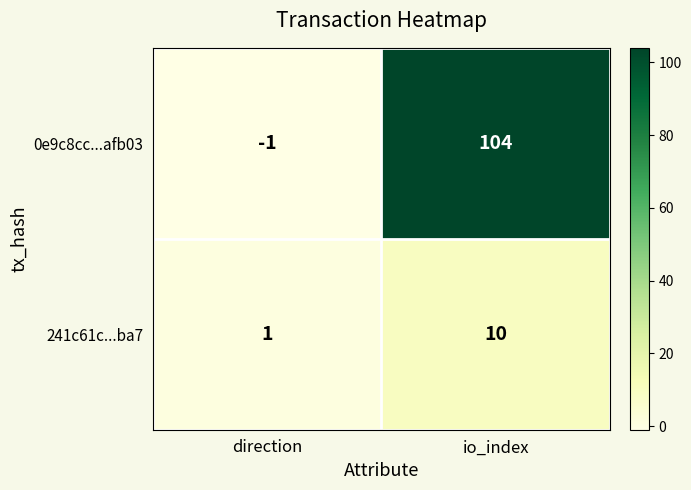

What is the average value of the 0e9c8cc...afb03 series?

52